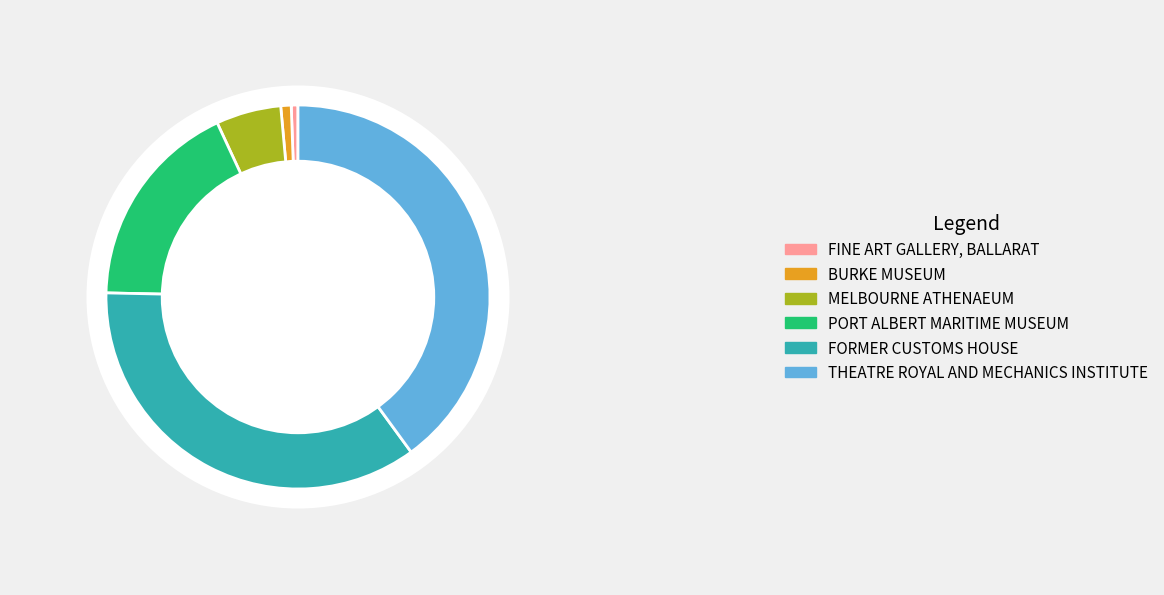

Between FORMER CUSTOMS HOUSE and FINE ART GALLERY, BALLARAT, which is larger?

FORMER CUSTOMS HOUSE